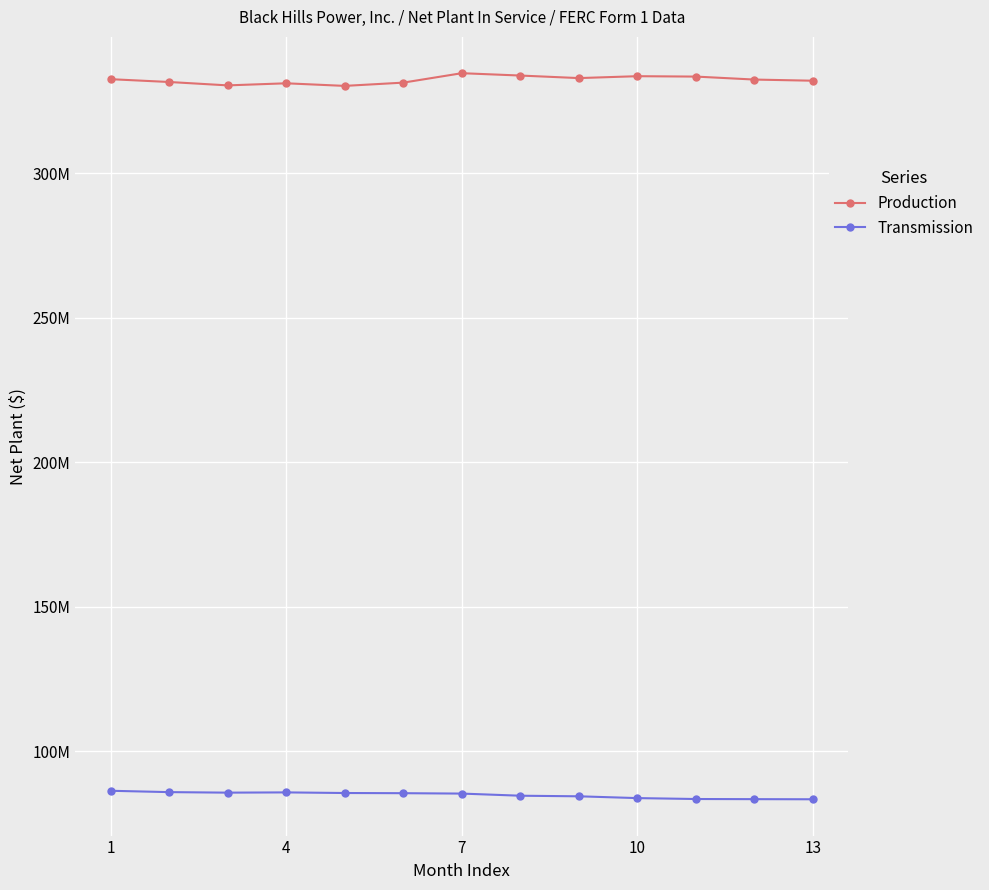

In Transmission, how many points are higher than both neighbors (excluding endpoints)?

1